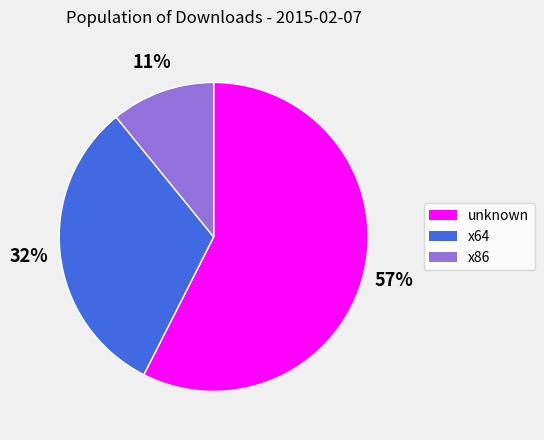

Rank the categories by value from lowest to highest.

x86, x64, unknown